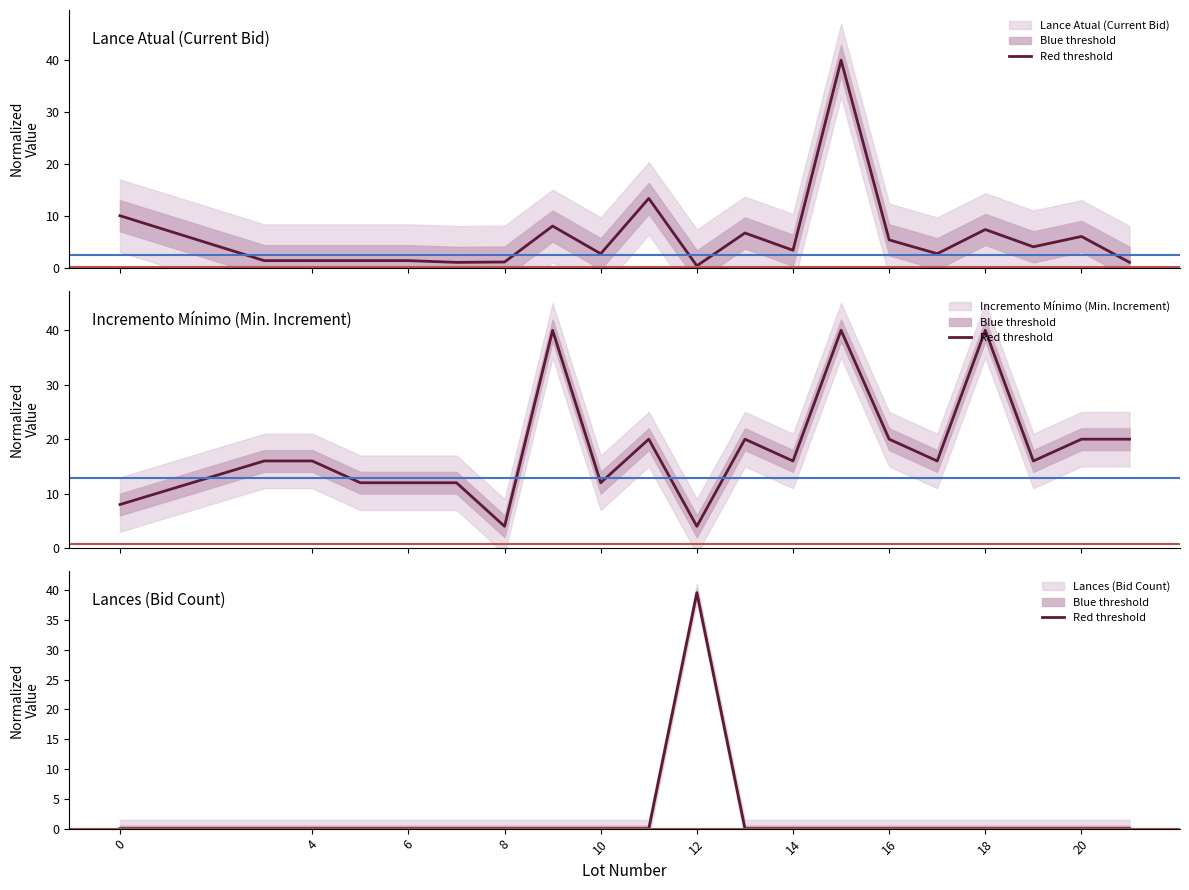

In Lance atual, how many points are higher than both neighbors (excluding endpoints)?

6